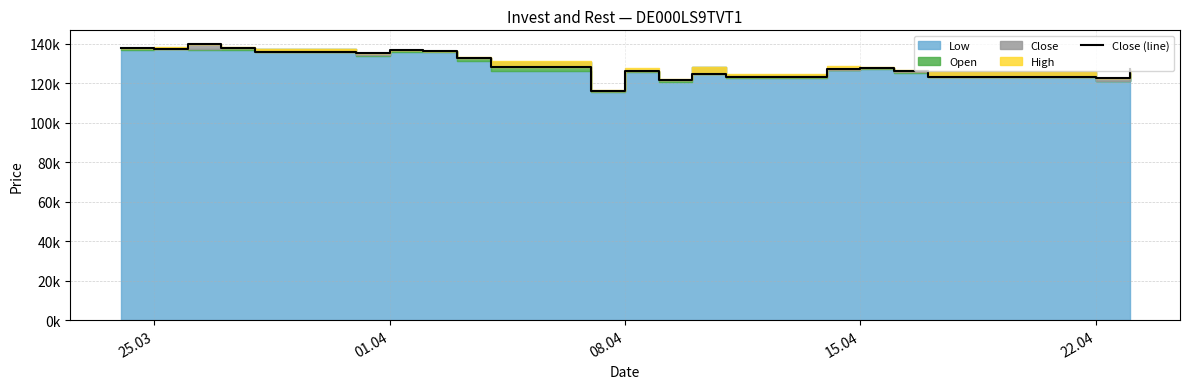

Count the number of categories in the chart.

21